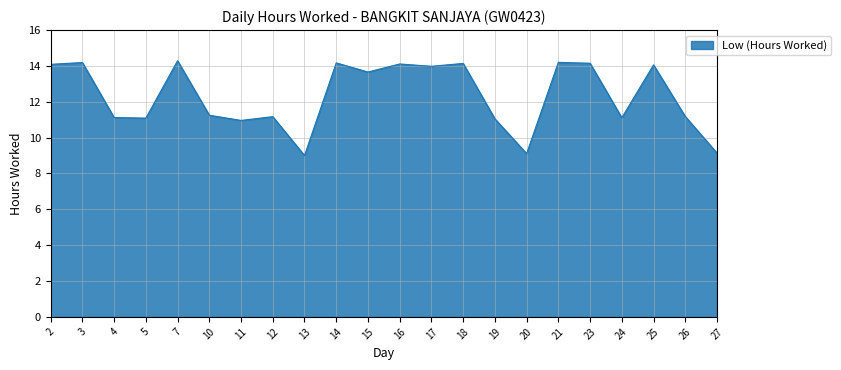

True or false: there are more than 1 points higher than both neighbors.

True